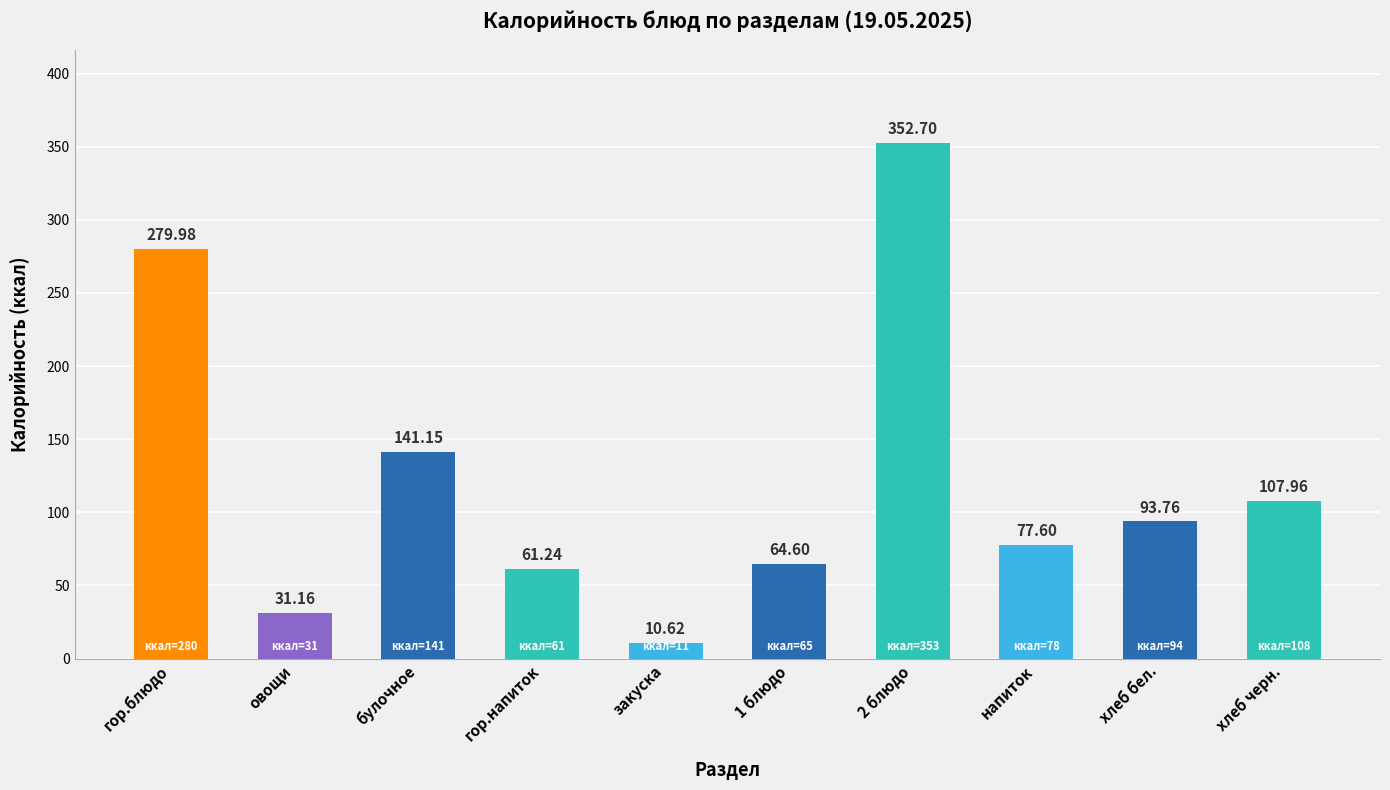

Reading left to right, list all the values displayed in this chart.

280.0	31.2	141.2	61.2	10.6	64.6	352.7	77.6	93.8	108.0